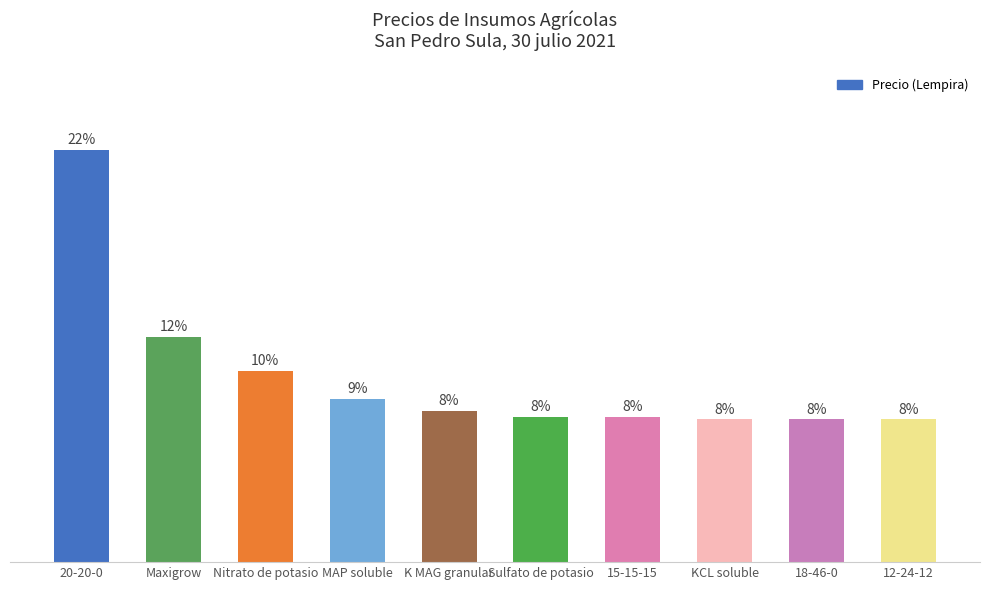

Are the bars horizontal?

No